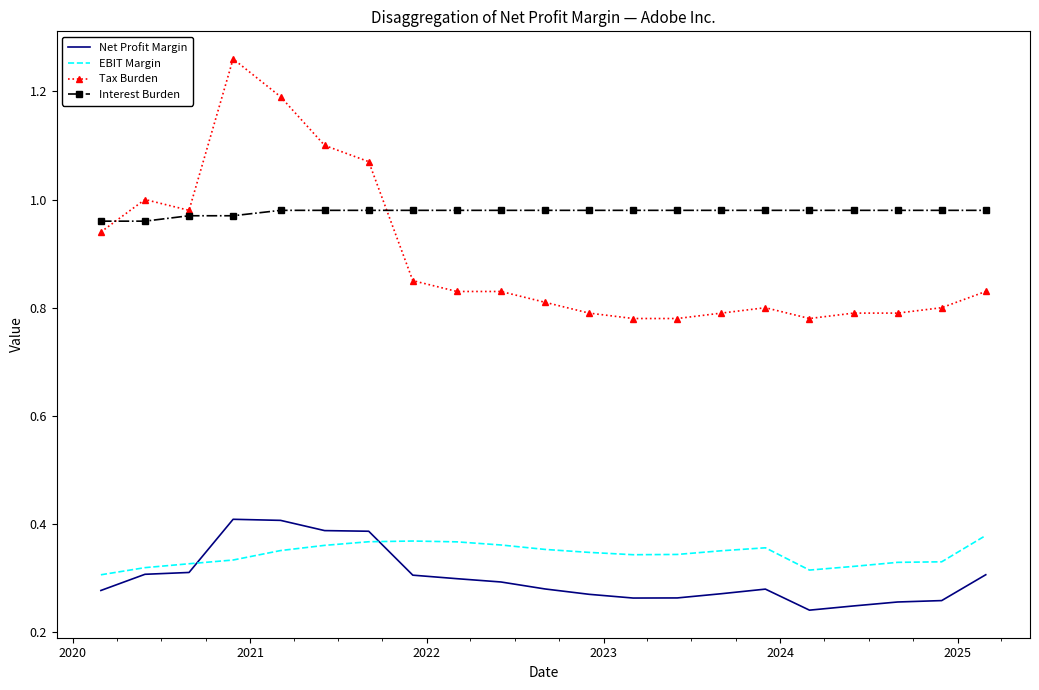

Which series has the largest total across all categories?

Interest Burden